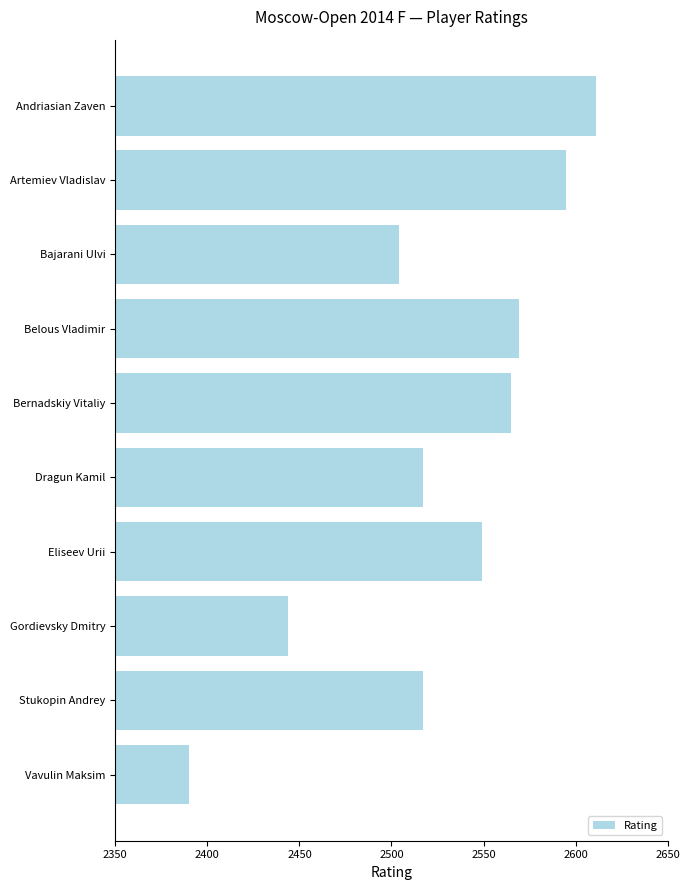

The value at Eliseev Urii is 2549. True or false?

True